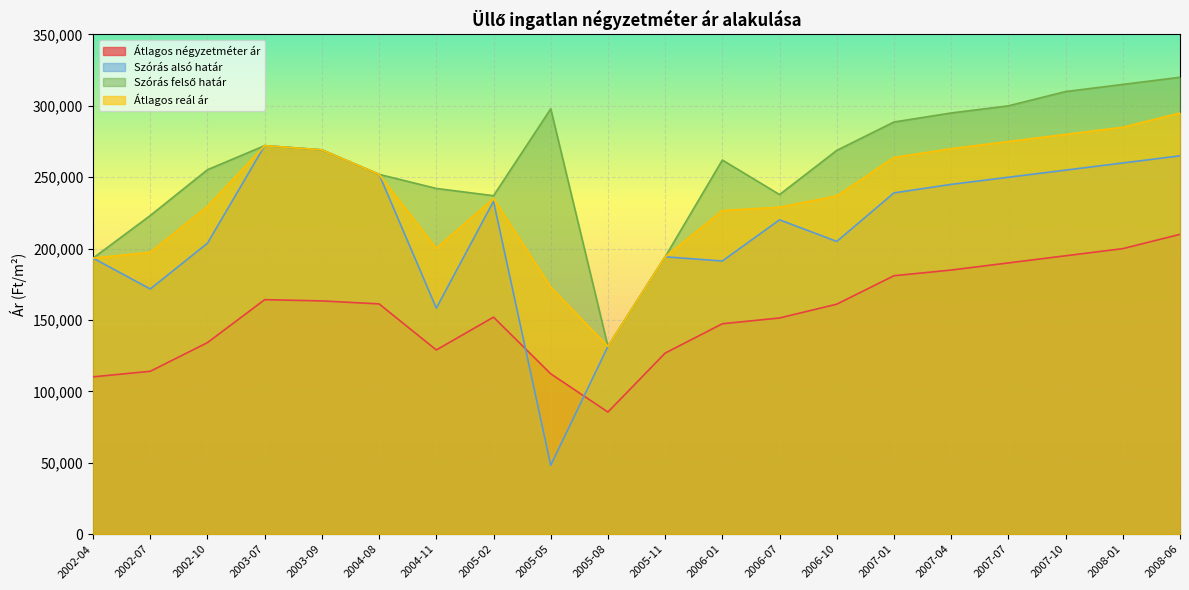

Between 2005-05 and 2006-07, which series saw the biggest shift?

Szórás alsó határ